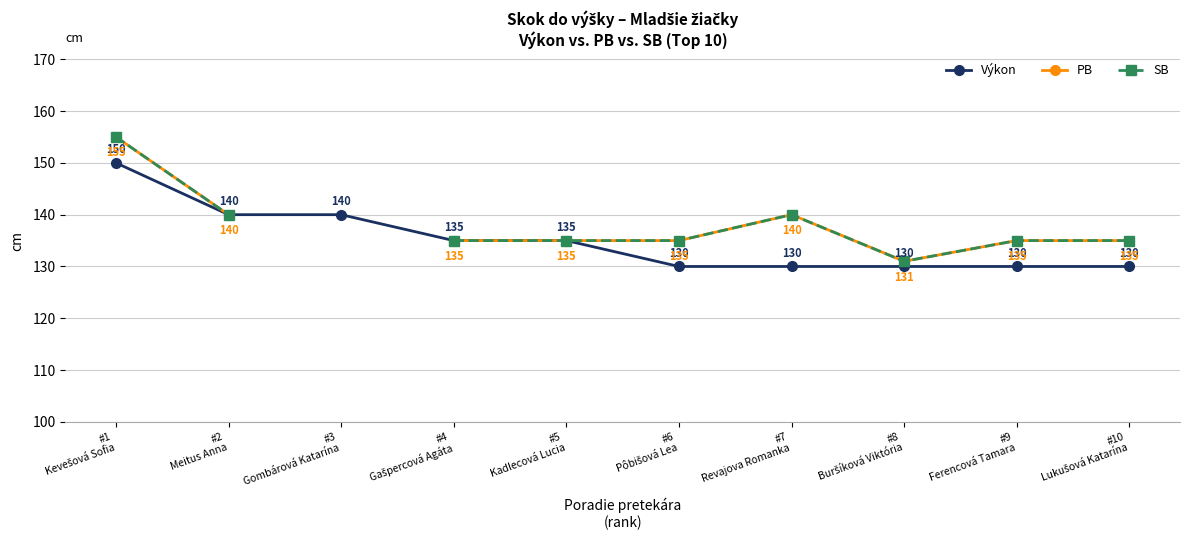

Is this an area chart (filled region under the line)?

No